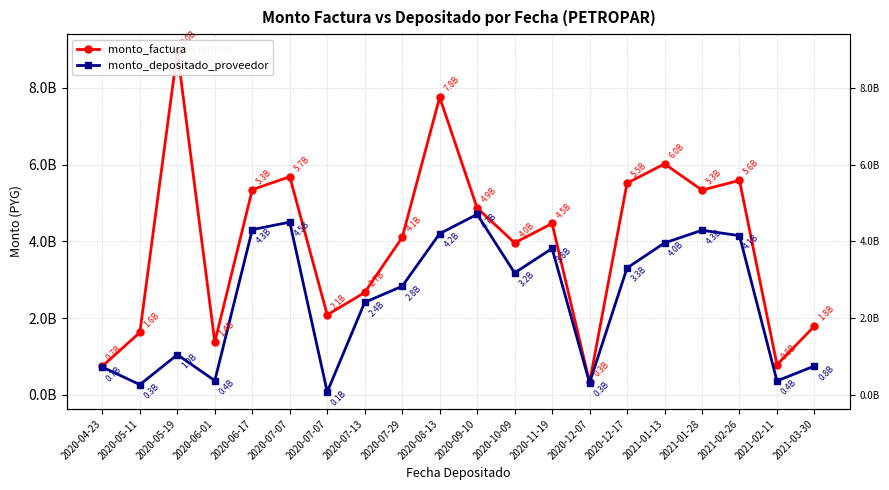

Between 2020-05-19 and 2020-07-13, which series saw the biggest shift?

monto_factura